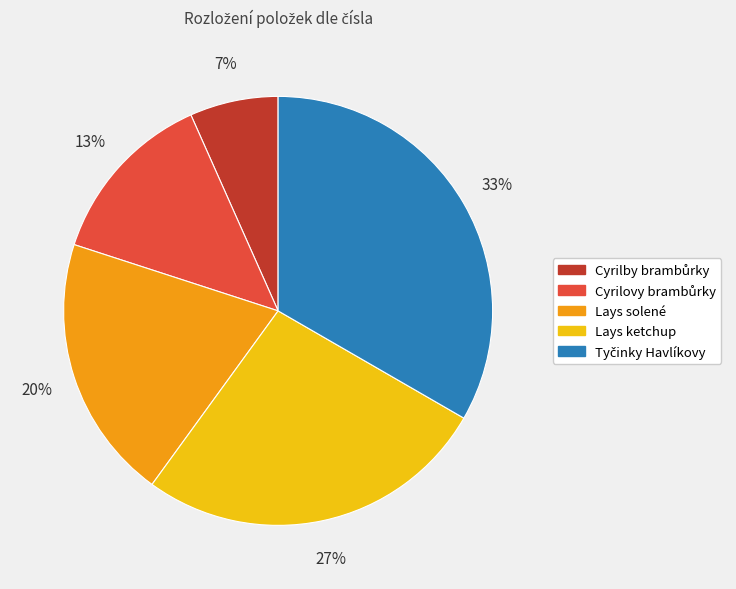

Count the number of slices in the pie.

5